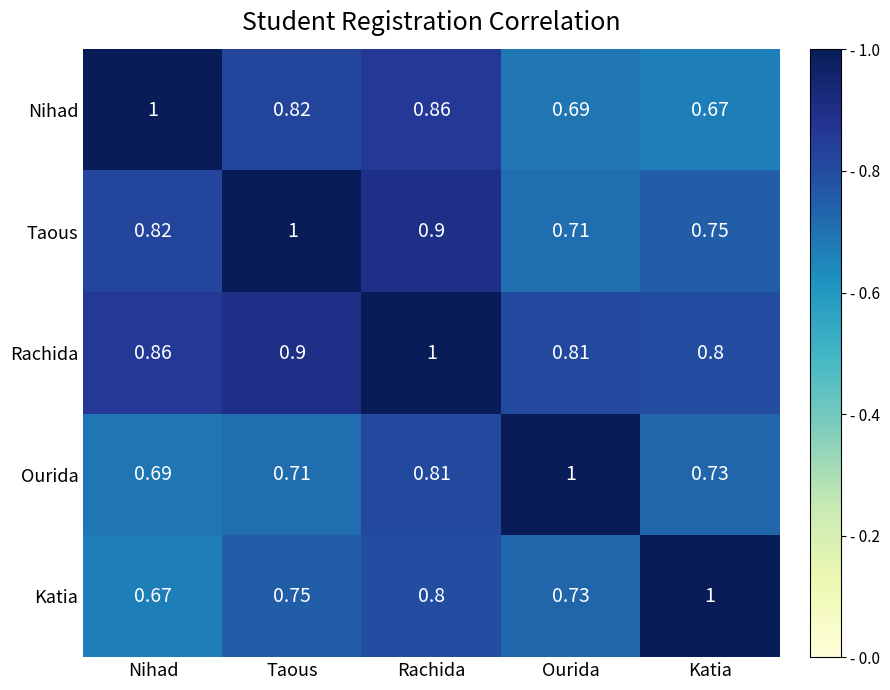

Is the value of Rachida at Taous greater than the value of Katia at Katia?

No